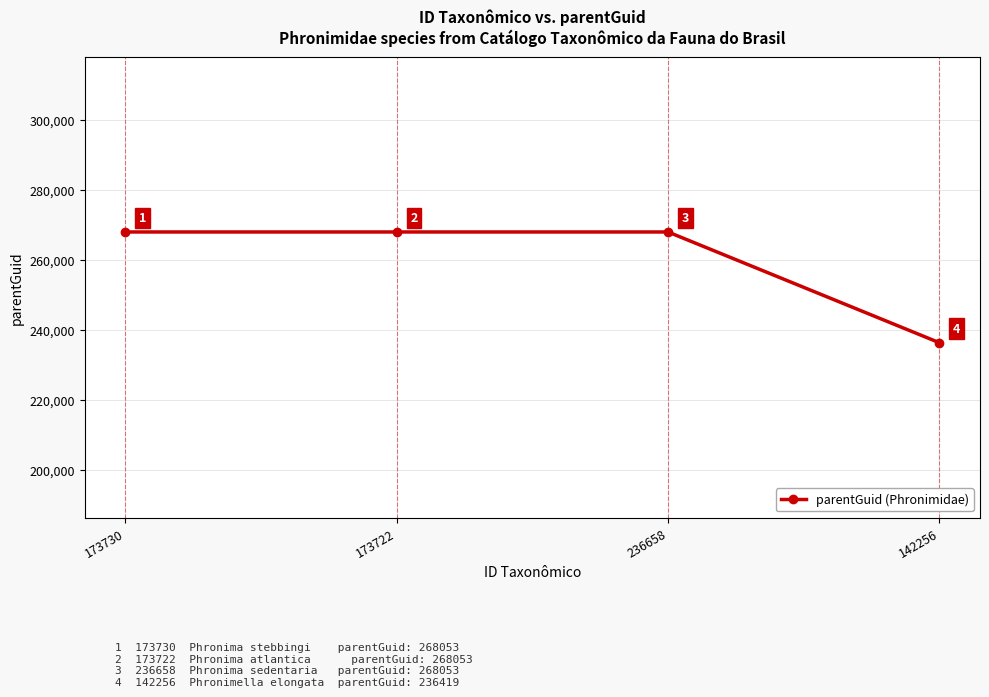

Reading right to left, extract all data points from this chart.

236419	268053	268053	268053